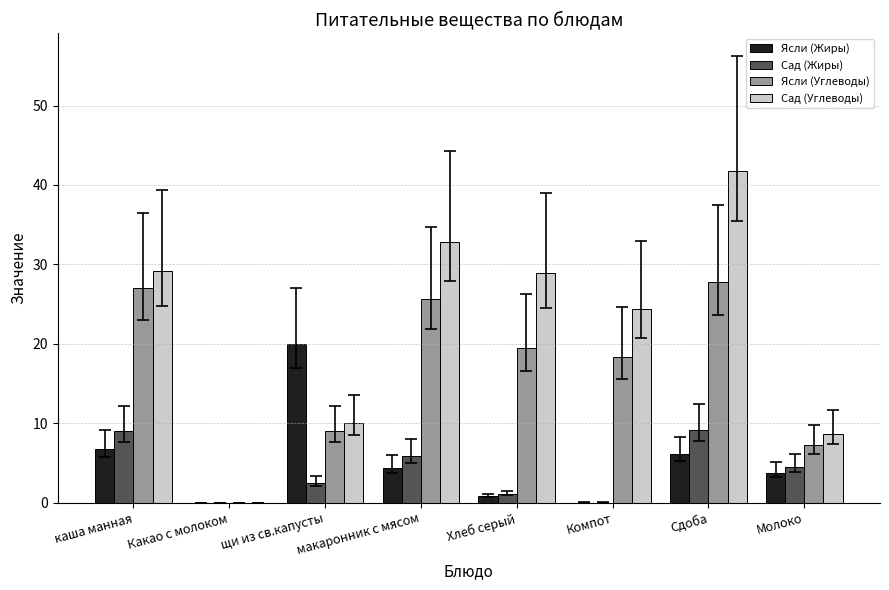

At which label is Ясли (Жиры) closest to 10?

каша манная